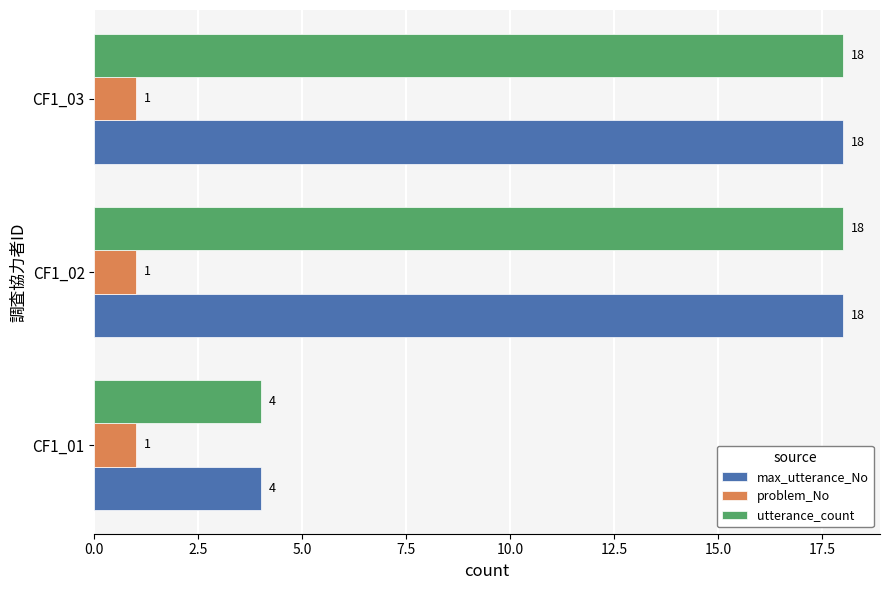

Is the value of utterance_count at CF1_03 greater than the value of max_utterance_No at CF1_01?

Yes